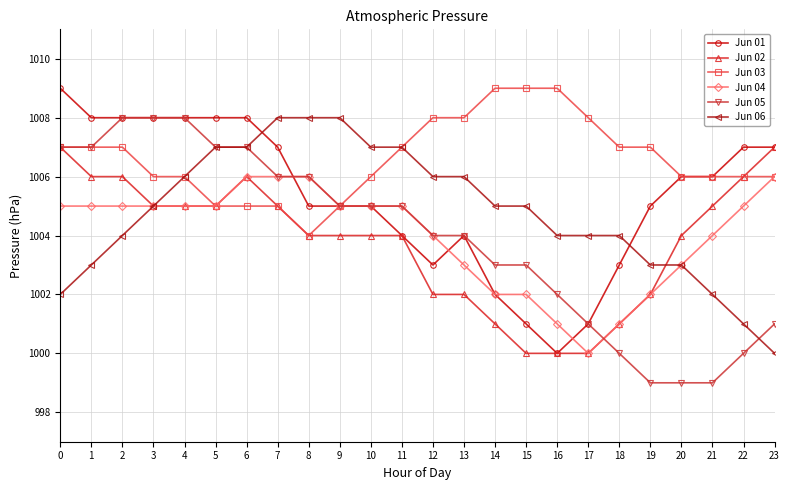

What is the minimum value shown in the chart?

999